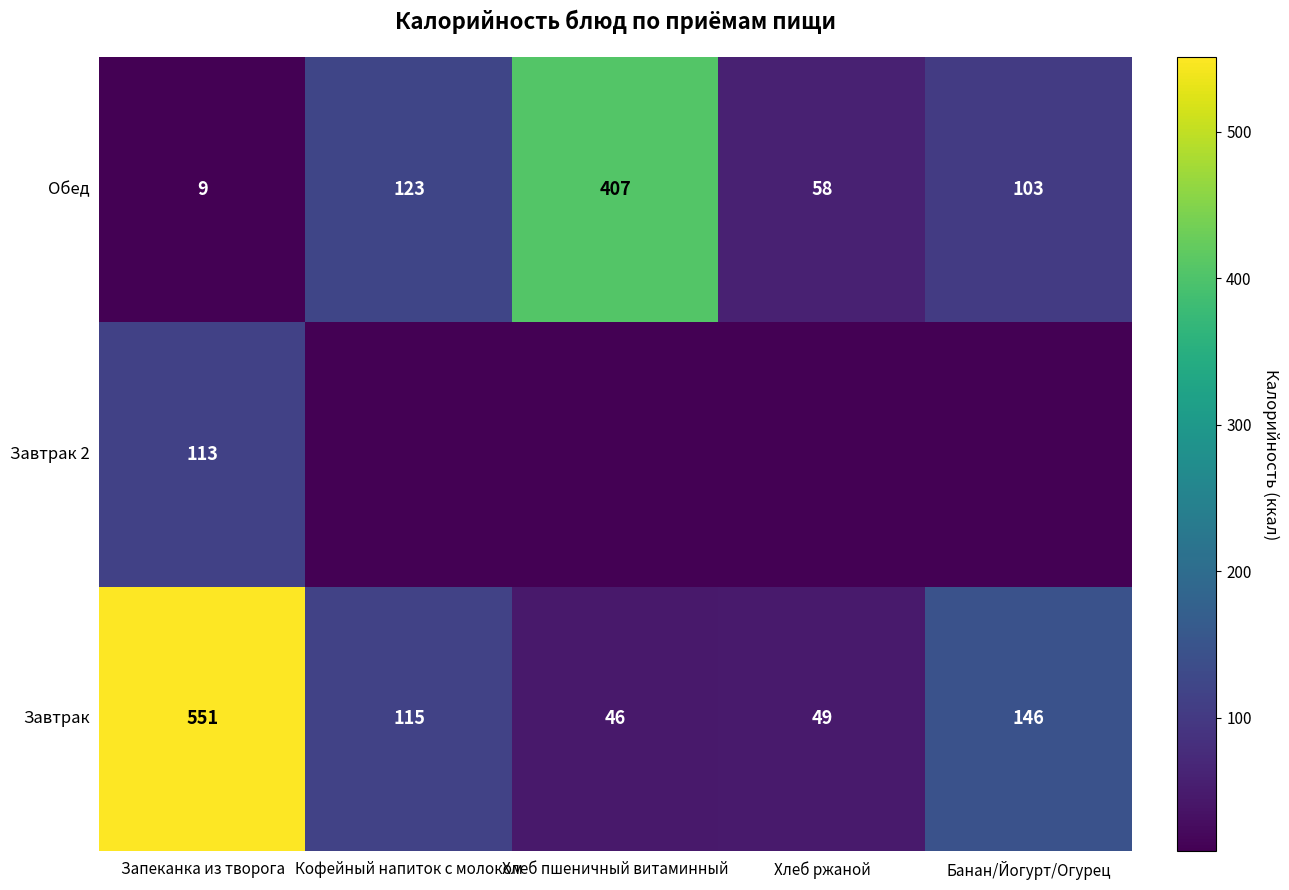

At which label does Обед first exceed 103?

Кофейный напиток с молоком